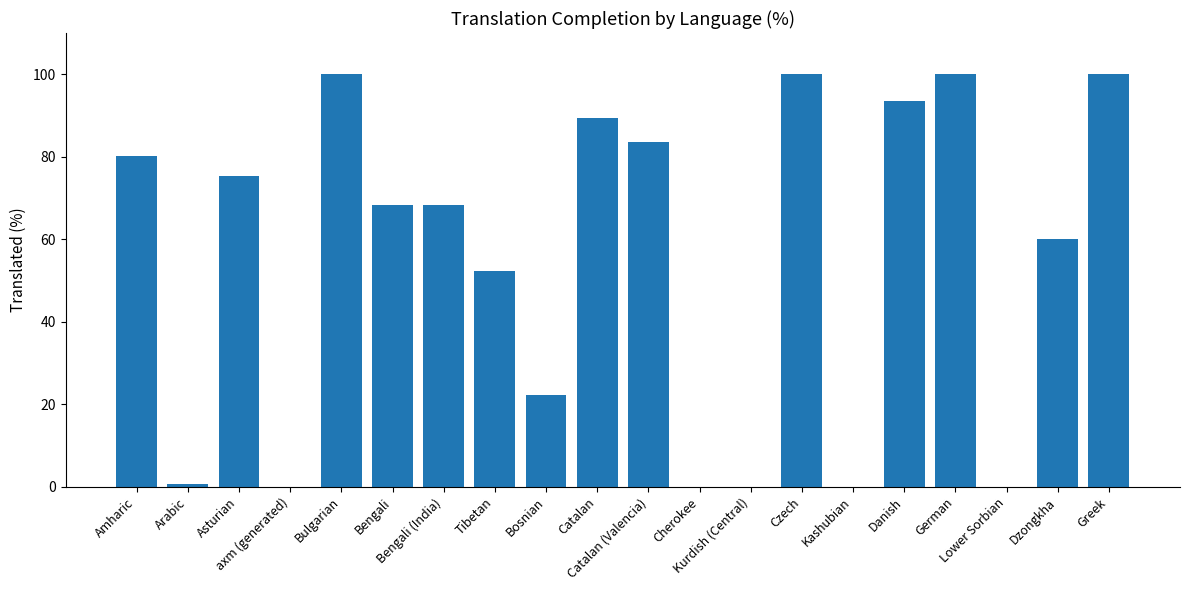

Are the bars grouped side by side (vs. stacked)?

No